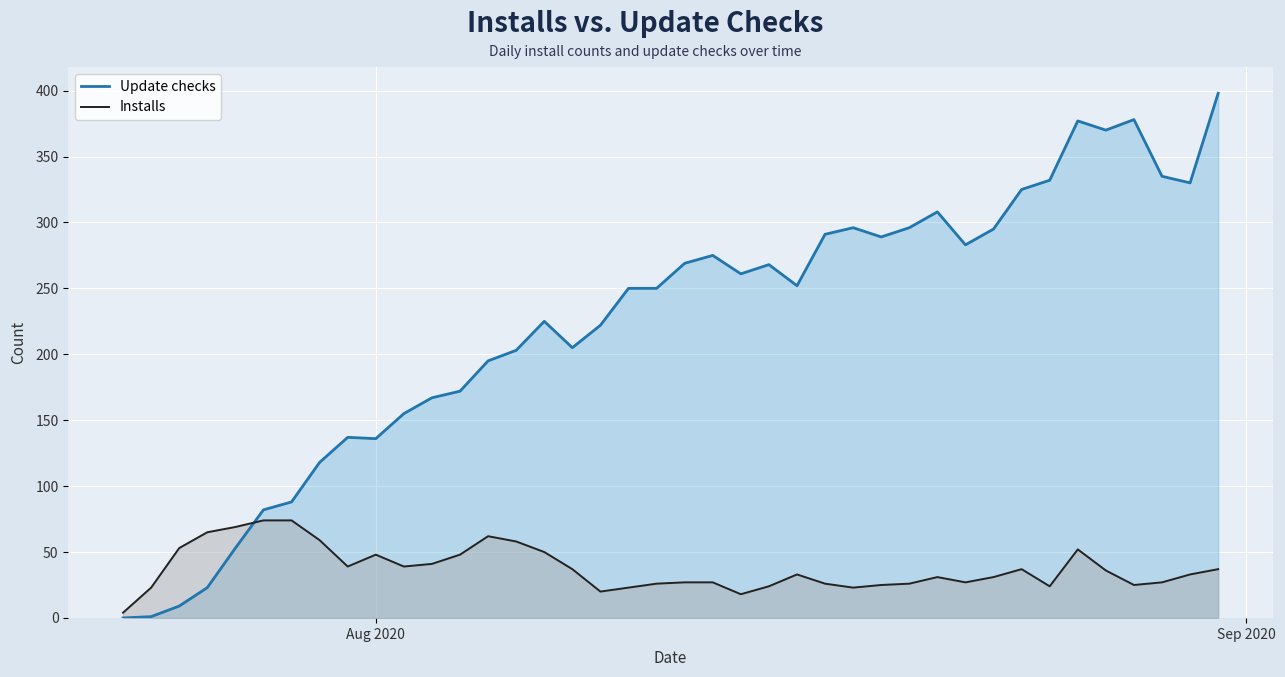

Rank the series by their maximum value, from lowest to highest.

Installs, Update checks